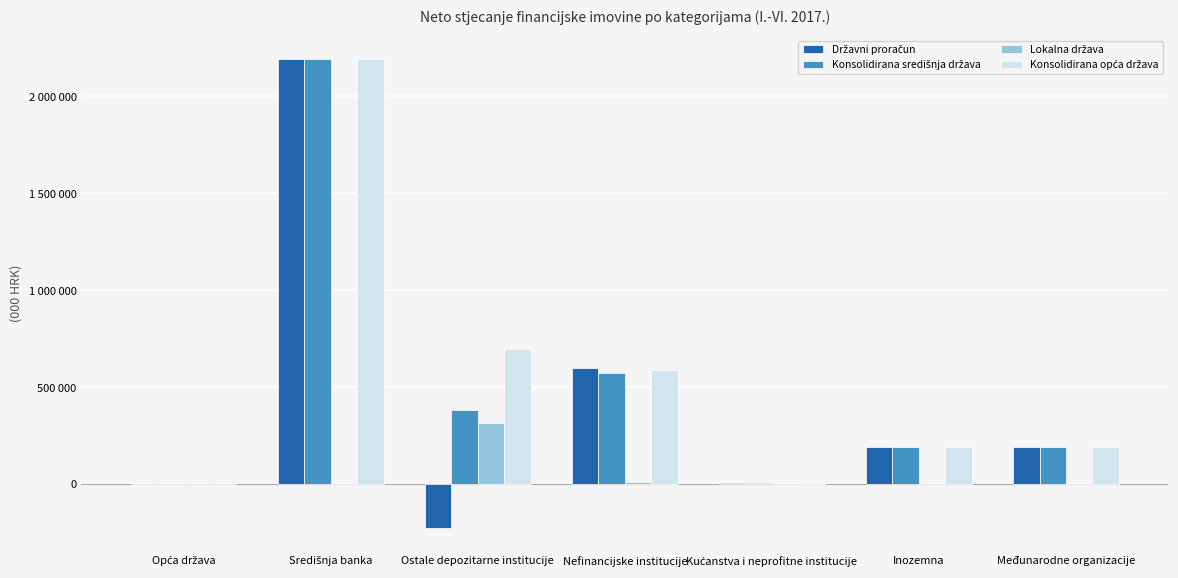

Does the chart contain stacked bars?

No